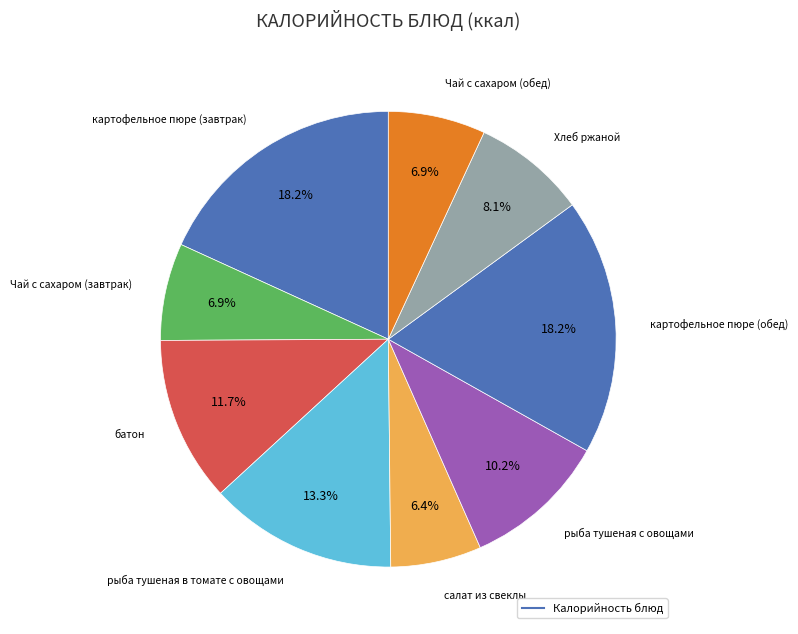

How many slices are in this pie chart?

9